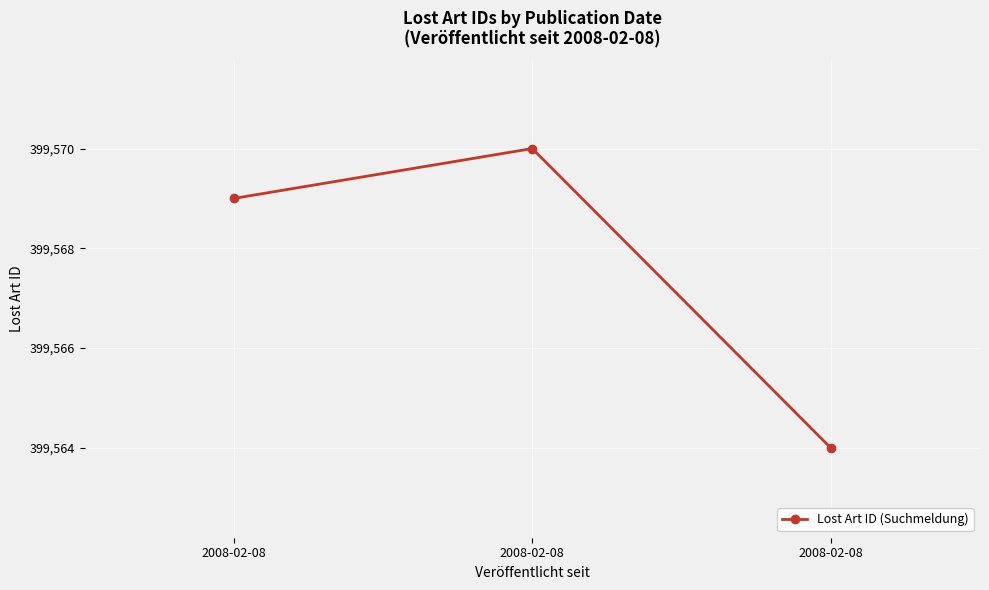

Reading right to left, what are all the values shown in this chart?

399564	399570	399569